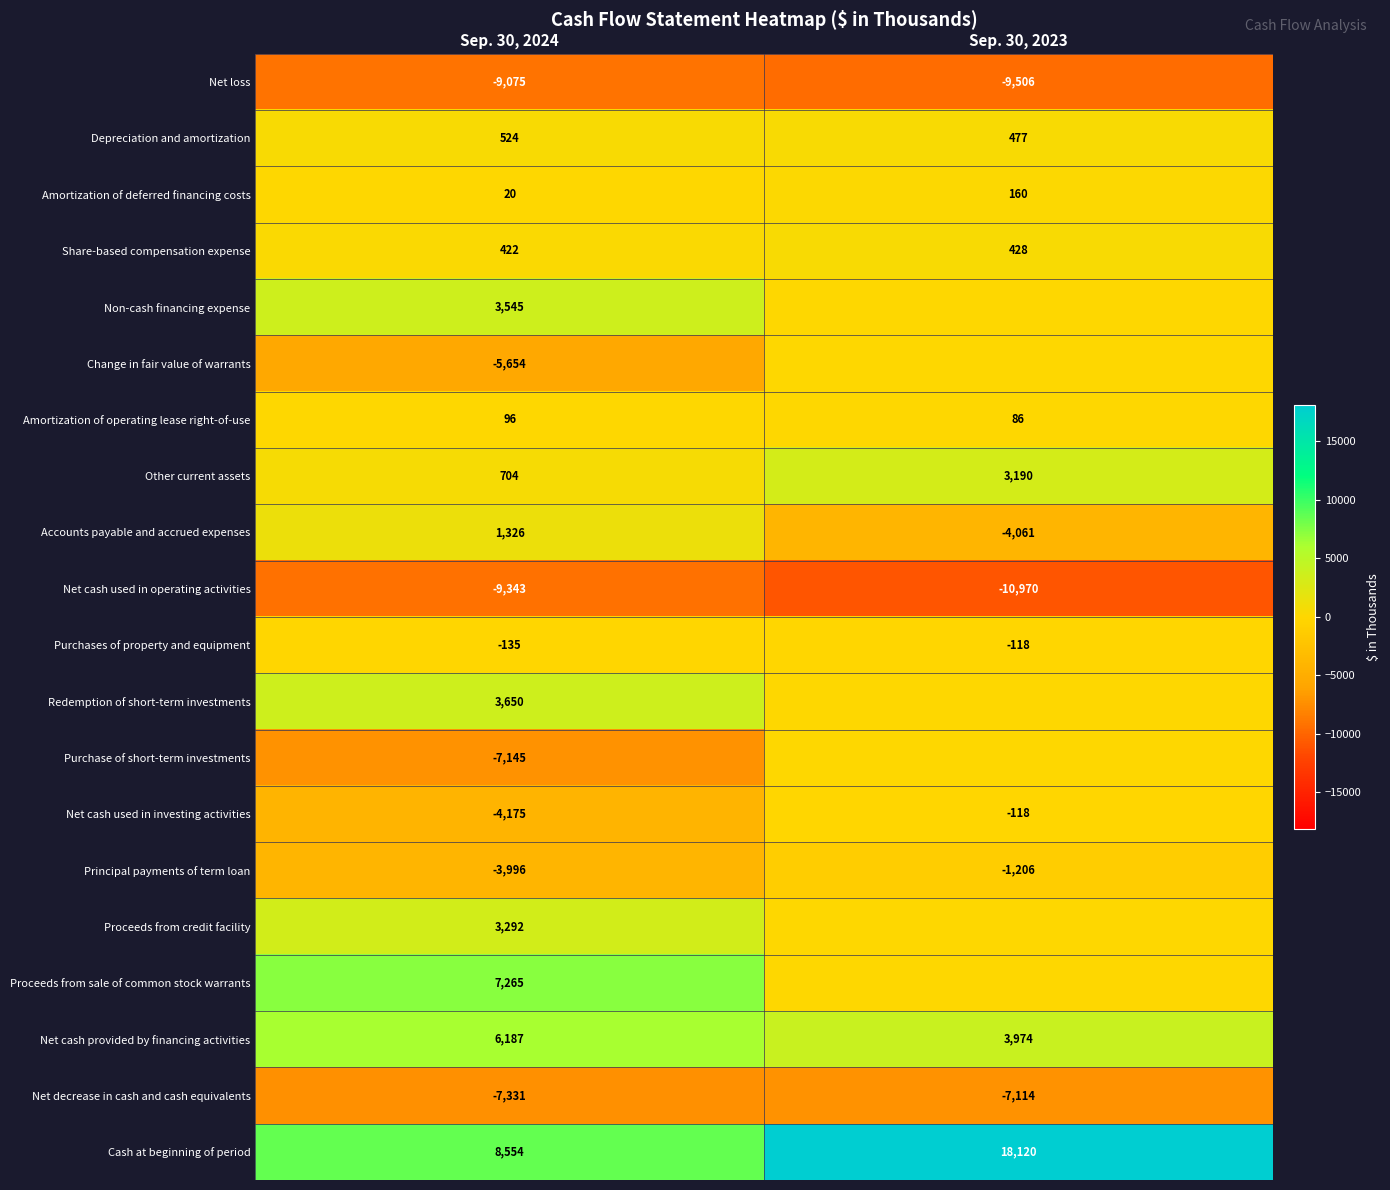

At which label is Net decrease in cash and cash equivalents closest to -7222?

Sep. 30, 2023